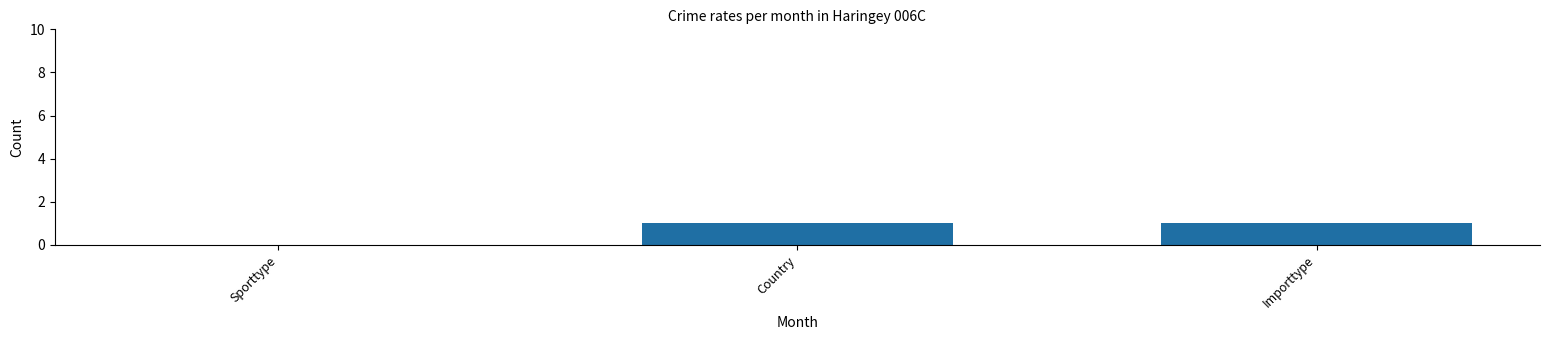

True or false: the data shows 0 at Country.

False